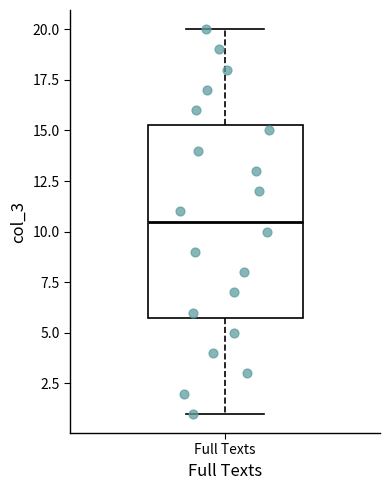

Transcribe this box plot: give where the median line is, the range the box spans, and where the two whiskers end, as read against the y-axis. The values are not printed on the chart, so give them approximately, as read against the axis.

median 10.5, box 6.0 to 15.5, whiskers 1.0 to 20.0